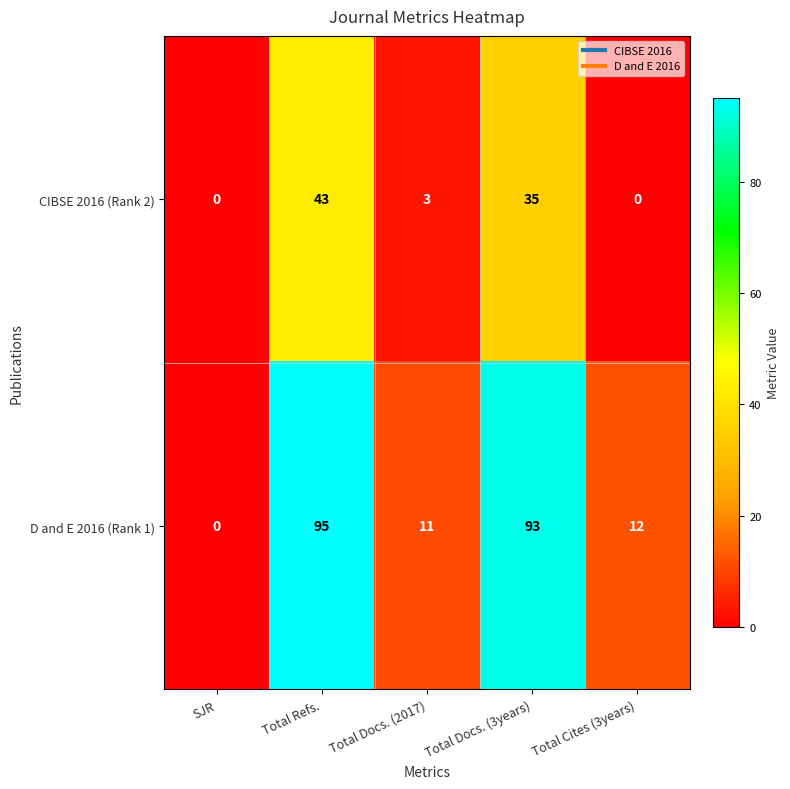

The D and E 2016 (Rank 1) series shows 53 at Total Refs.. True or false?

False